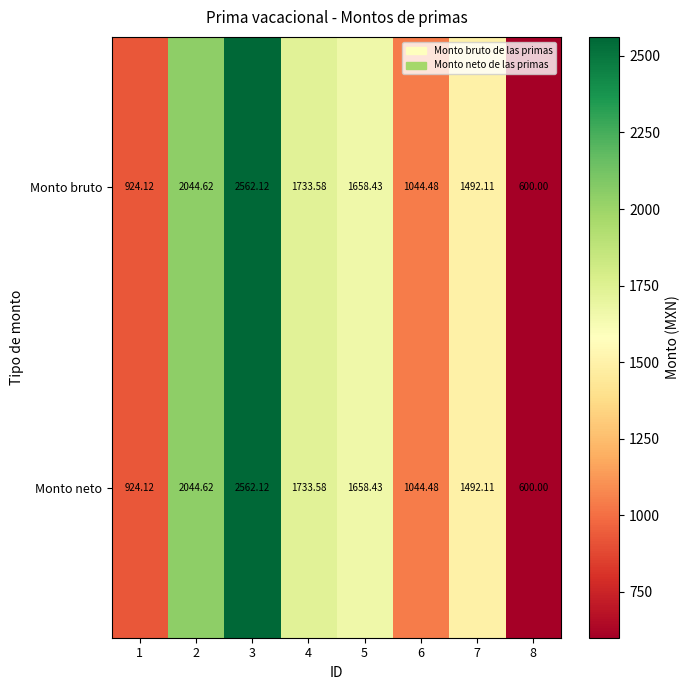

Is the value of Monto bruto at 4 greater than the value of Monto neto at 7?

Yes